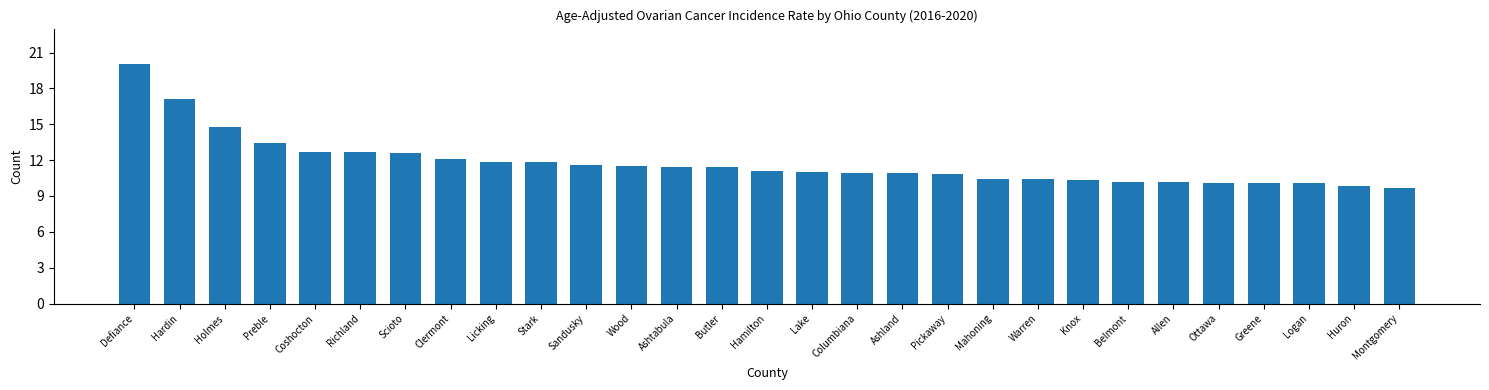

What is the difference between the second highest and second lowest values?

7.3